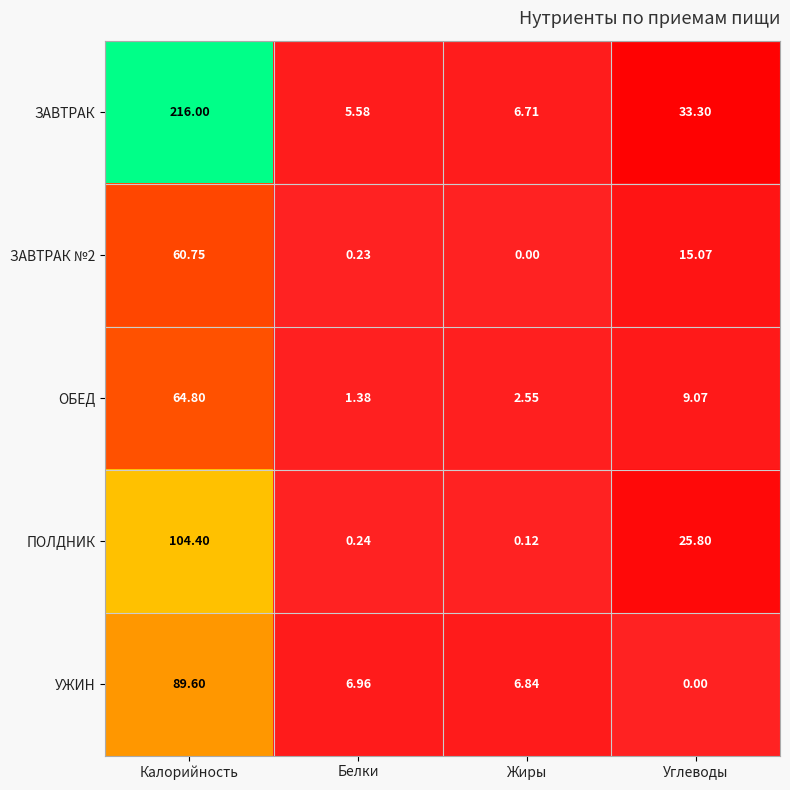

Which series has the largest total across all categories?

ЗАВТРАК